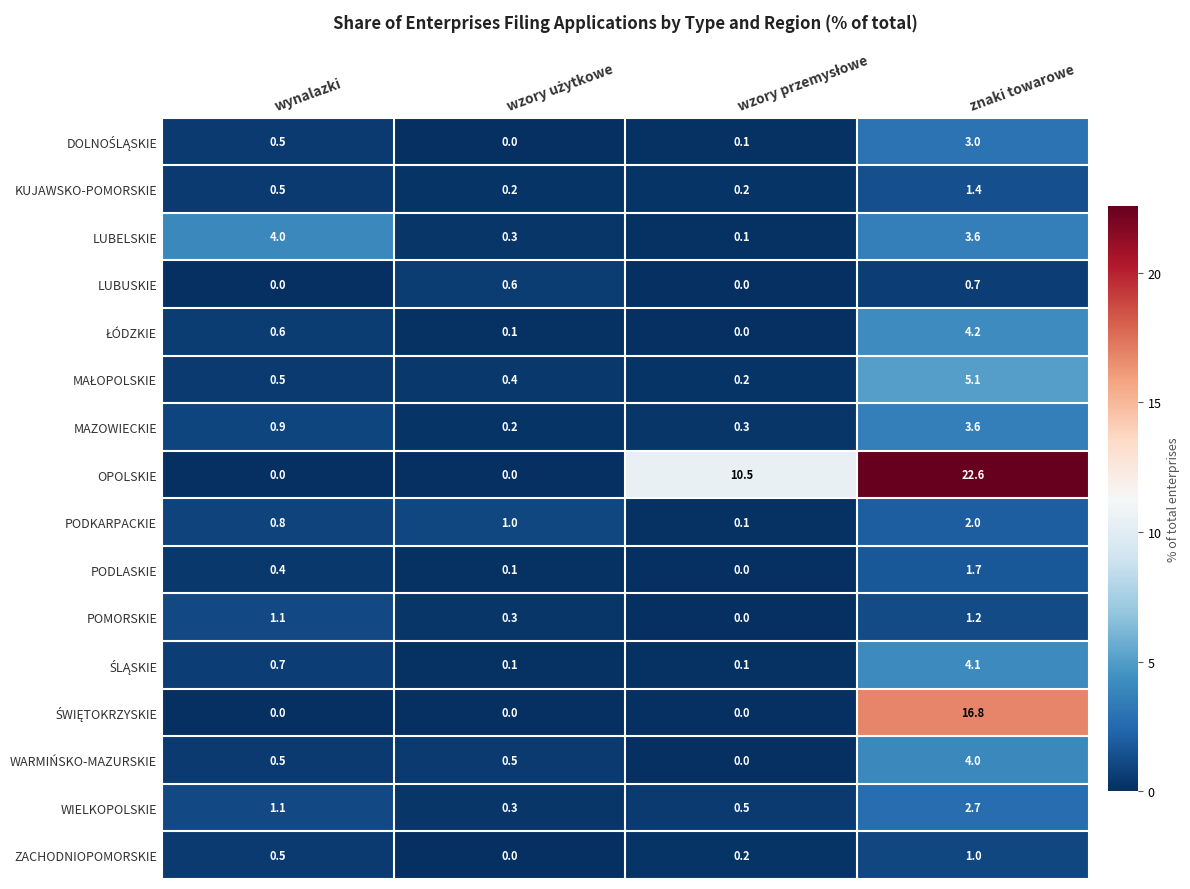

What is the difference between the second highest and second lowest values in the LUBUSKIE series?

0.6